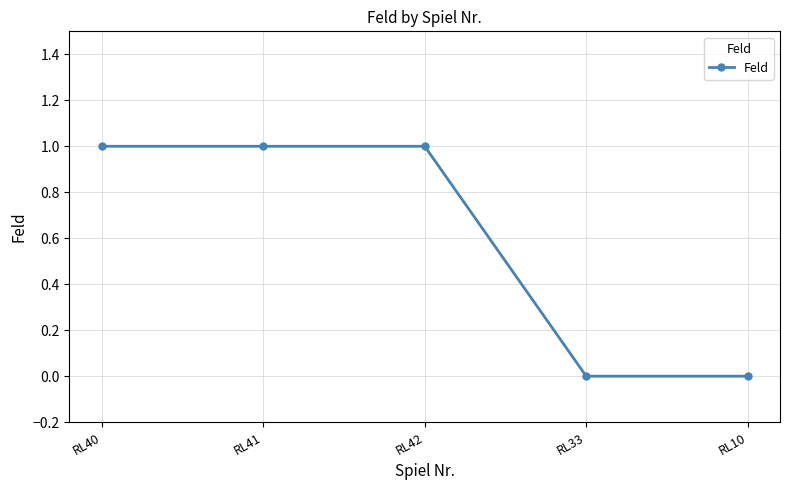

How many distinct data groups are displayed?

1